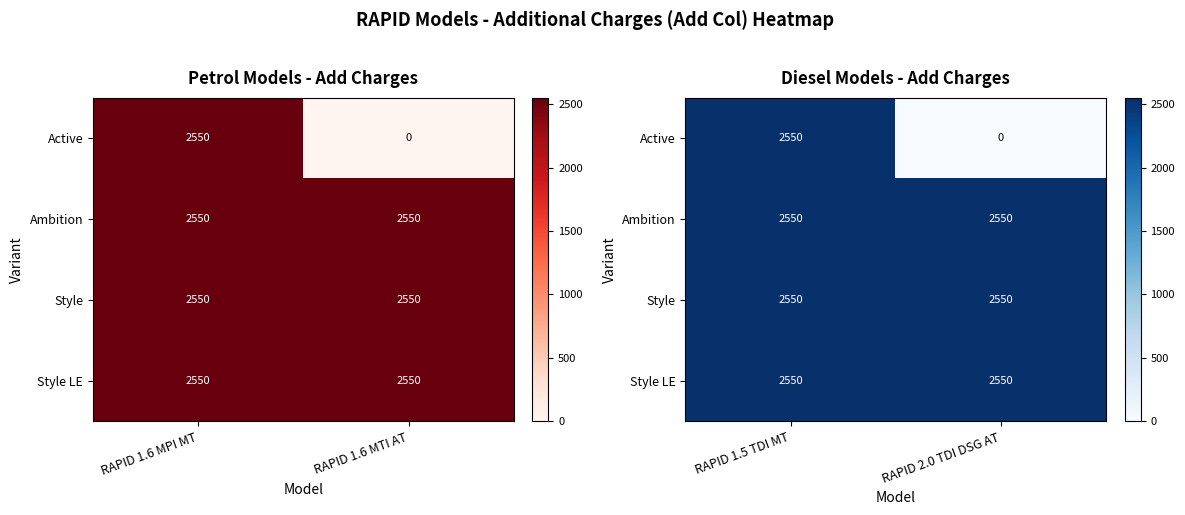

Which category has the lowest value across all series?

RAPID 2.0 TDI DSG AT